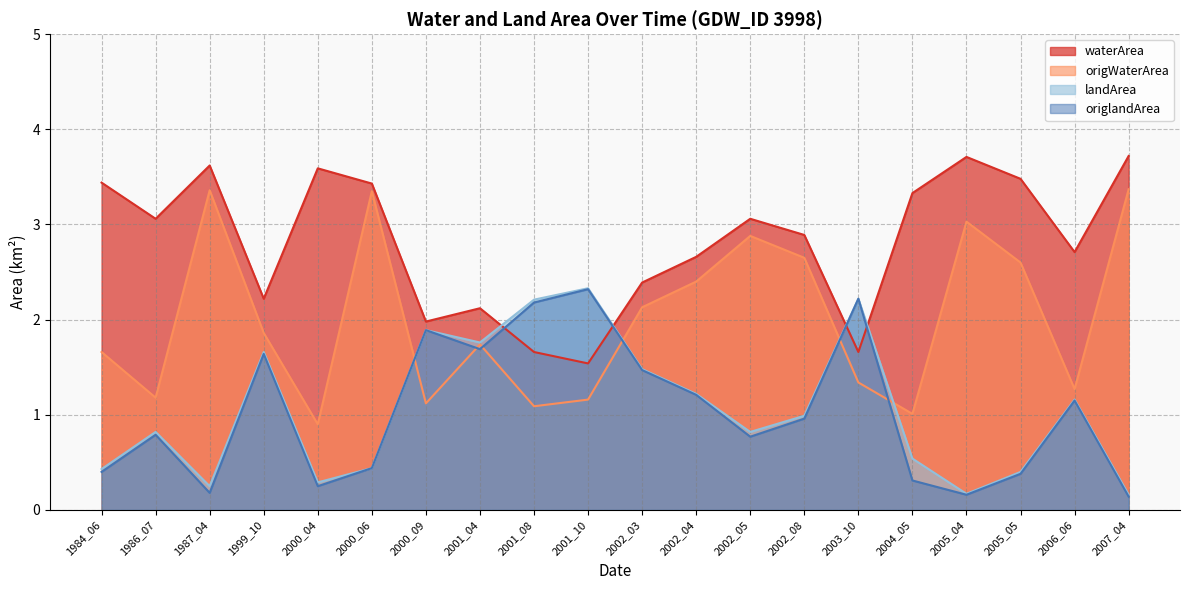

How many lines are shown in the chart?

4